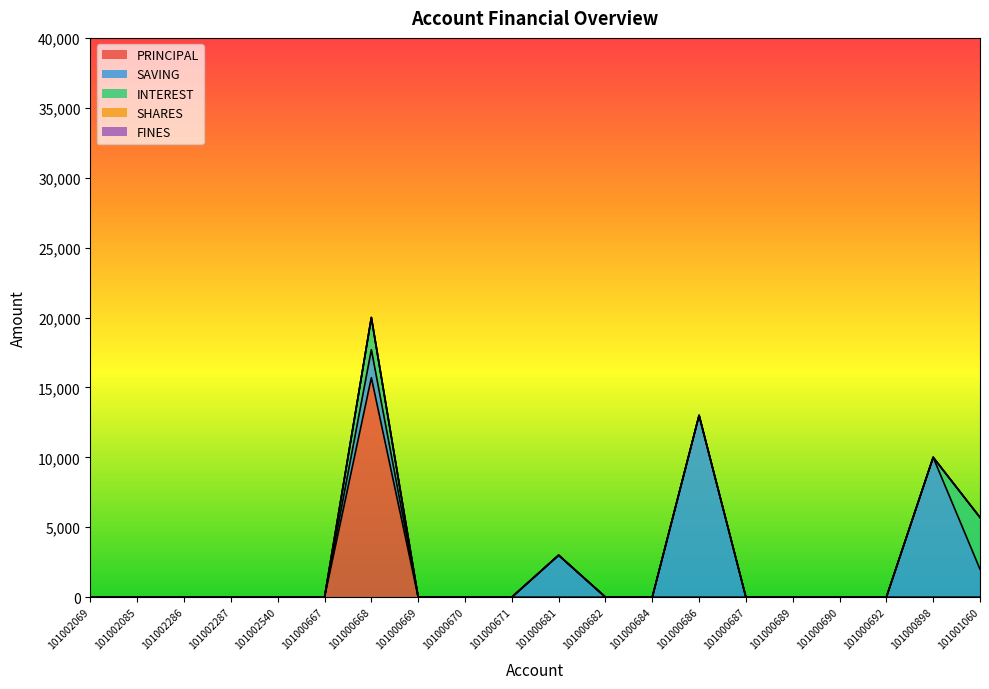

Rank the series by their maximum value, from highest to lowest.

PRINCIPAL, SAVING, INTEREST, SHARES, FINES